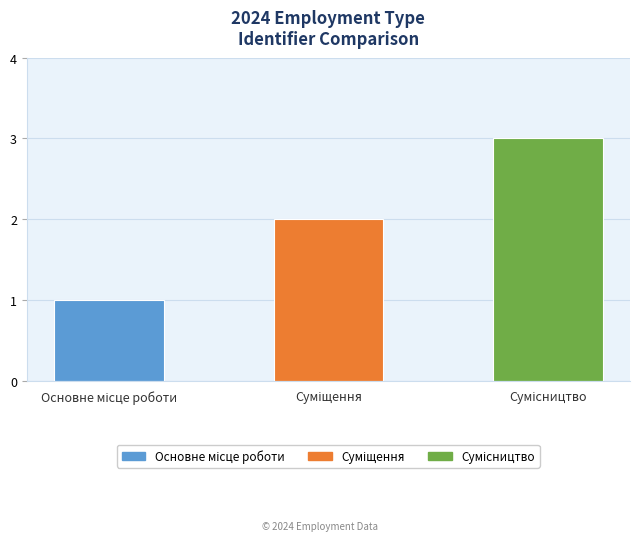

What is the sum of all values?

6